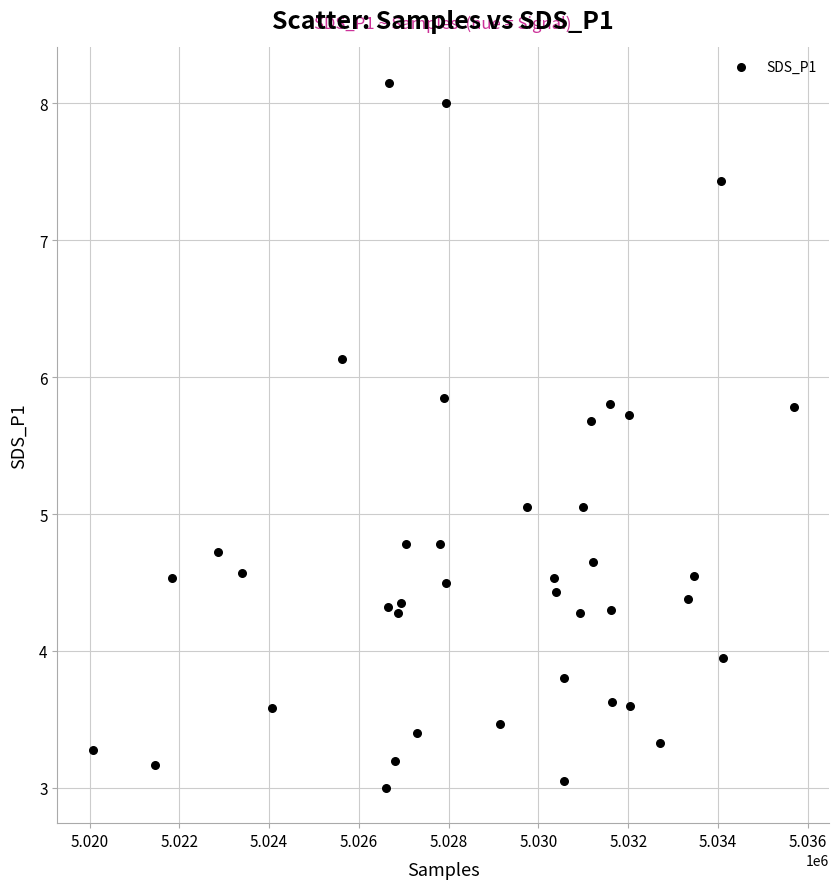

What is the range of X values (max minus min)?

15621.0